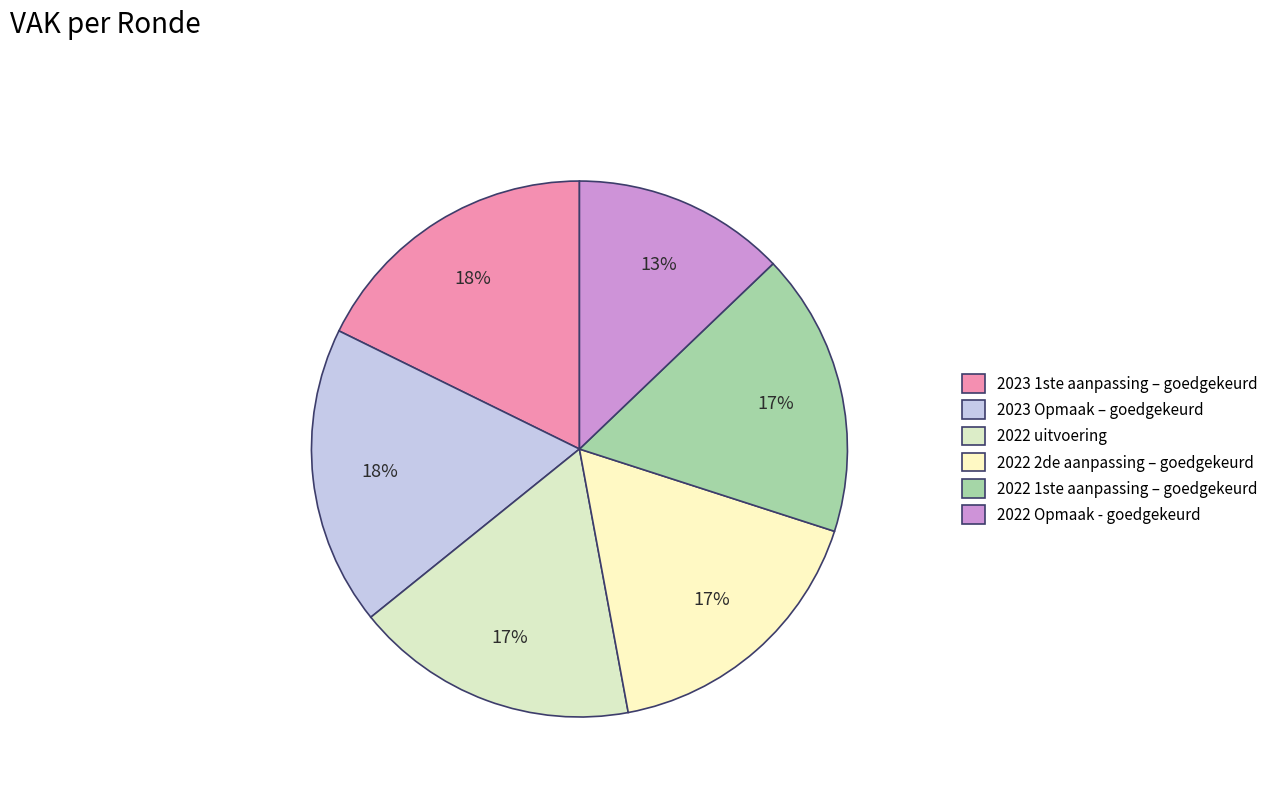

What percentage is the 2022 uitvoering slice, to the nearest percent?

17%